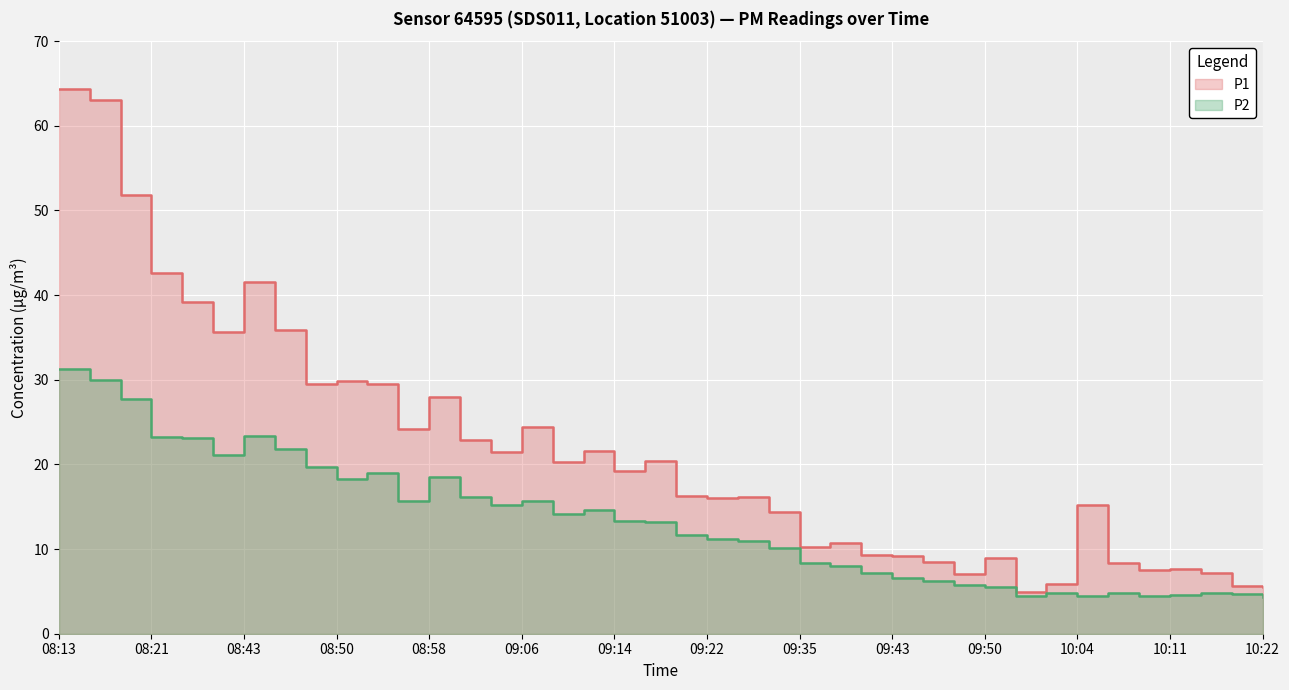

Does the chart display data point markers on the line(s)?

No